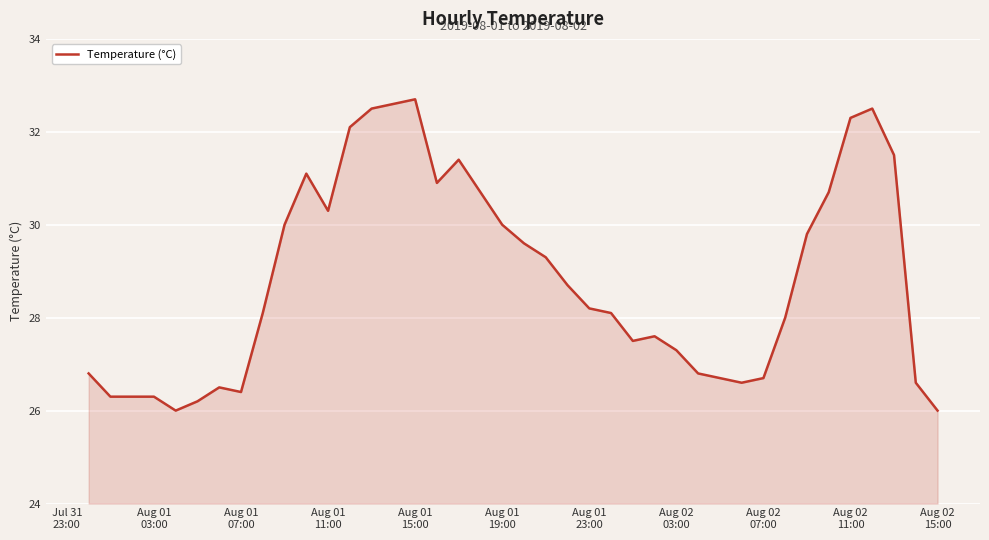

What is the difference between the maximum and minimum values?

6.7